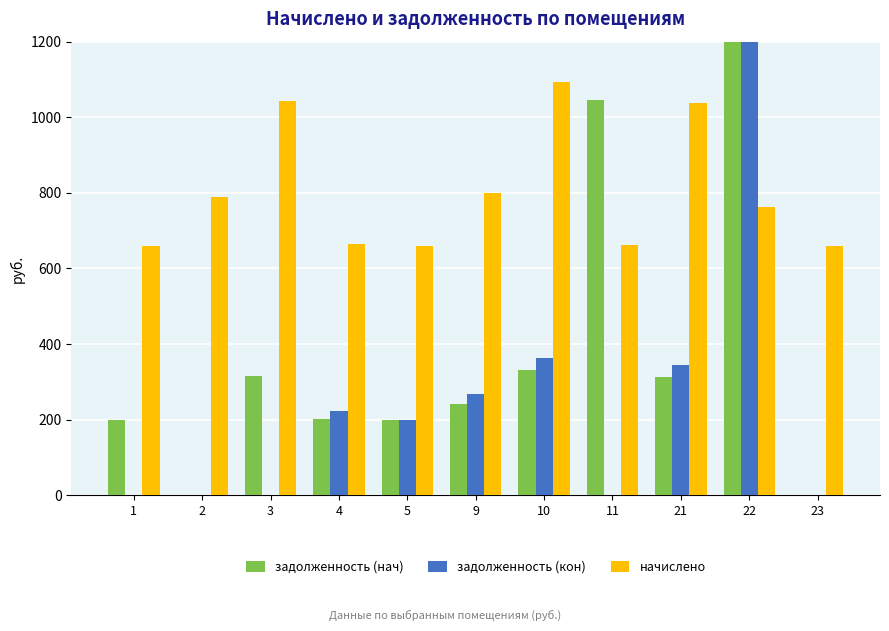

Which series has the largest range (max minus min)?

задолженность (нач)